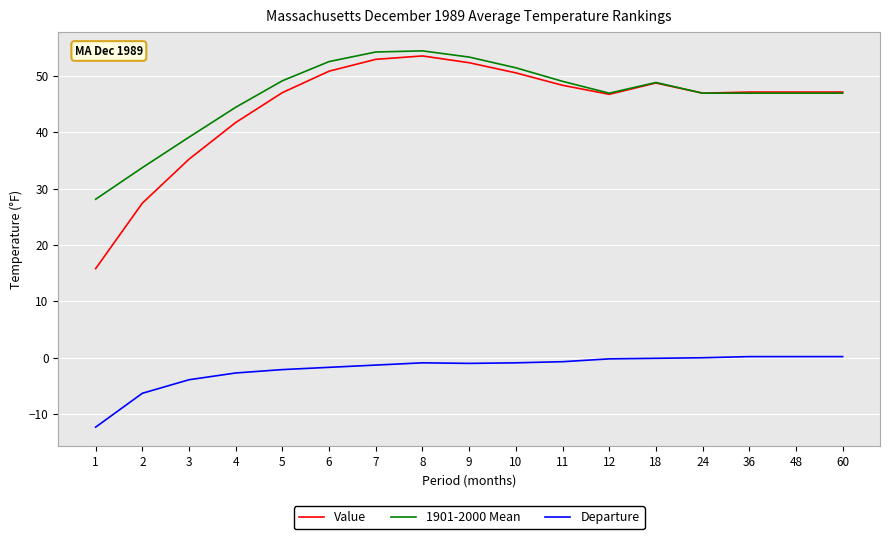

Where is the first local minimum for 1901-2000 Mean?

12